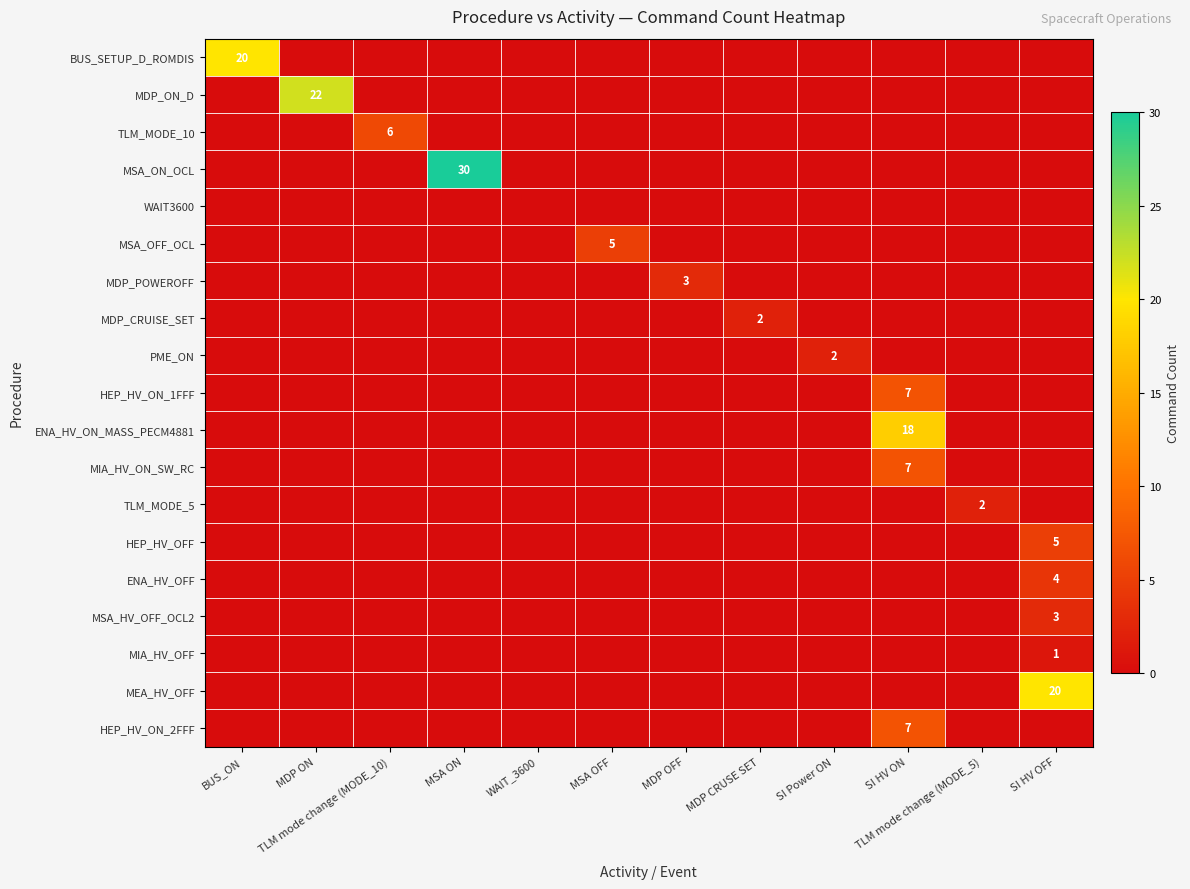

The row_3 series shows 0 at SI HV OFF. True or false?

True